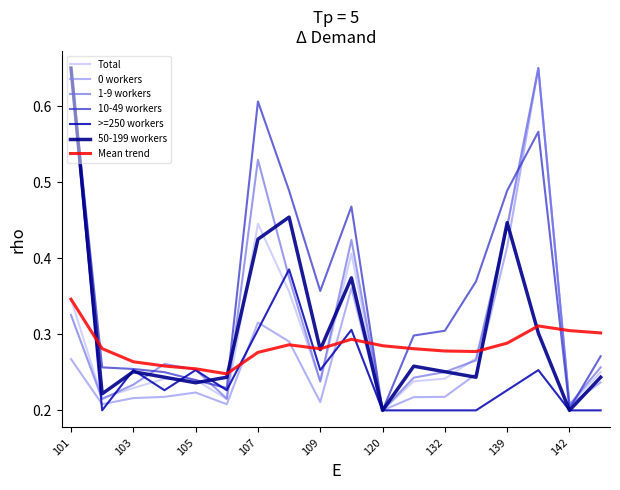

Is this an area chart (filled region under the line)?

No